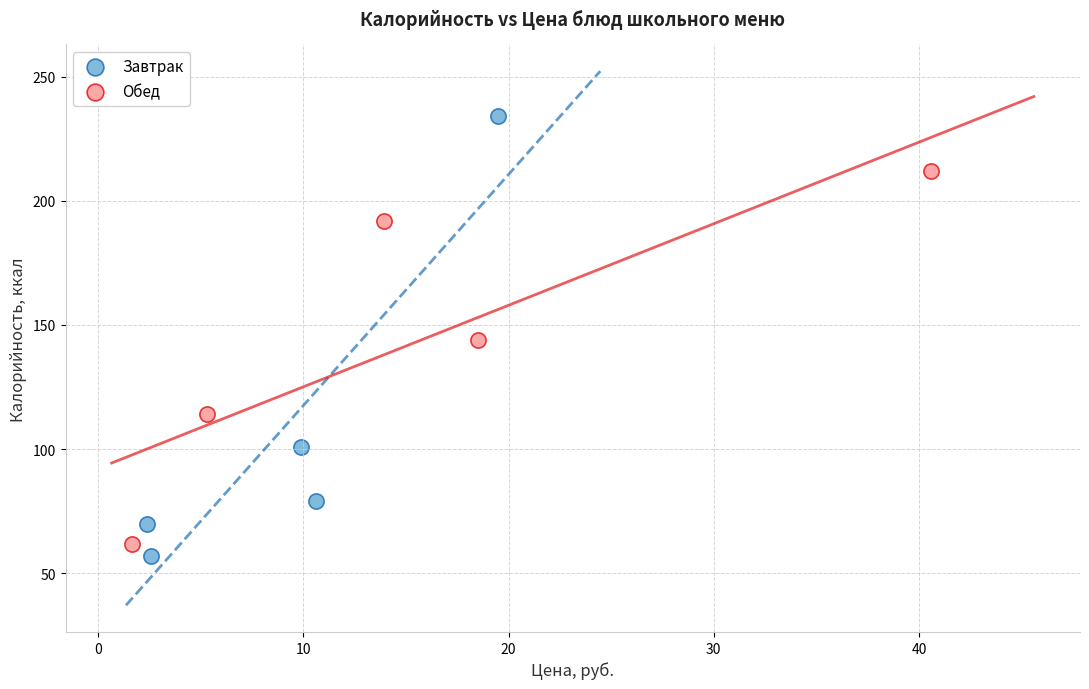

Which series contains the highest Y value?

Завтрак